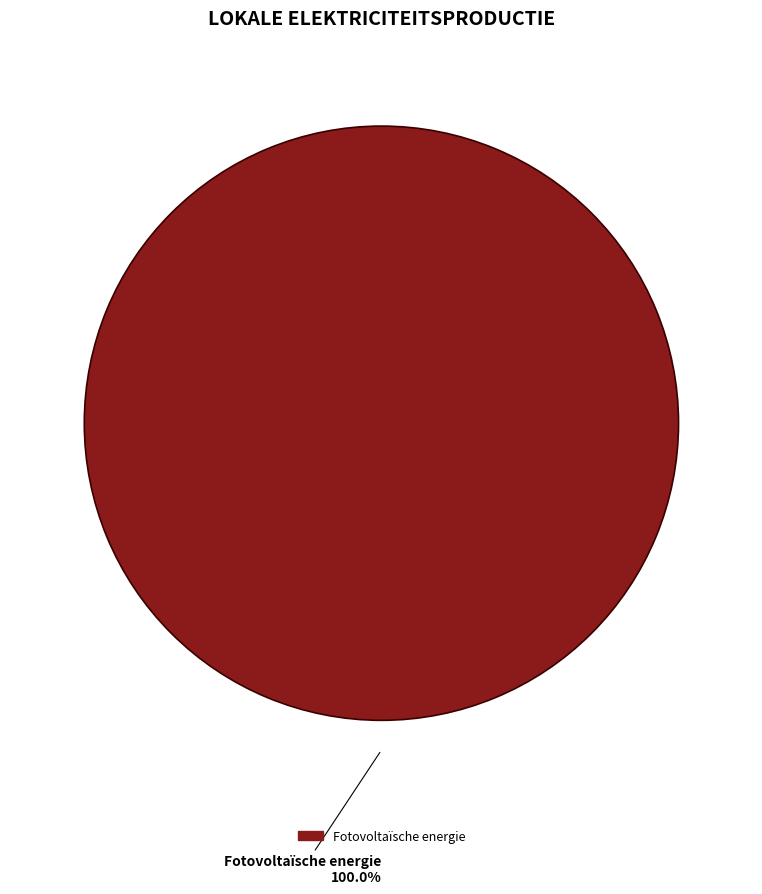

How many slices are in this pie chart?

1